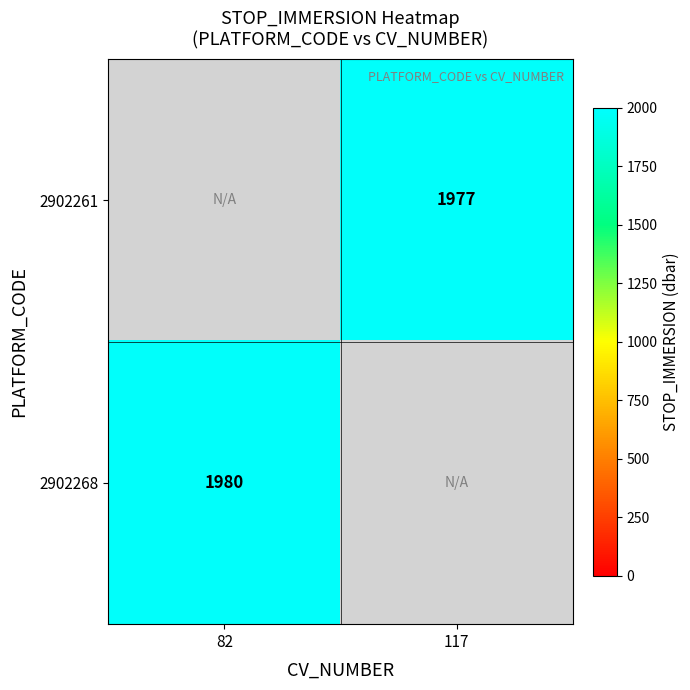

True or false: 2902268 has a value of 3239 at 82.

False